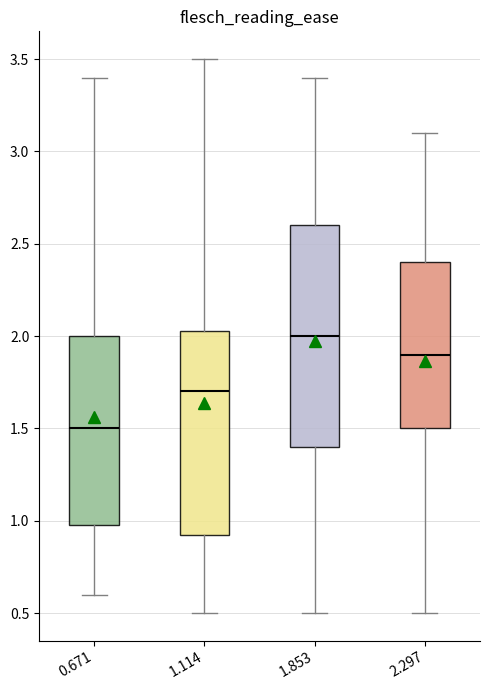

Reading left to right, read every box against the y-axis: the position of its median line, the range the box covers, and the ends of its whiskers. The values are not printed on the chart, so give them approximately, as read against the axis.

0.671: median 1.50, box 1.00 to 2.00, whiskers 0.60 to 3.40
1.114: median 1.70, box 0.95 to 2.05, whiskers 0.50 to 3.50
1.853: median 2.00, box 1.40 to 2.60, whiskers 0.50 to 3.40
2.297: median 1.90, box 1.50 to 2.40, whiskers 0.50 to 3.10